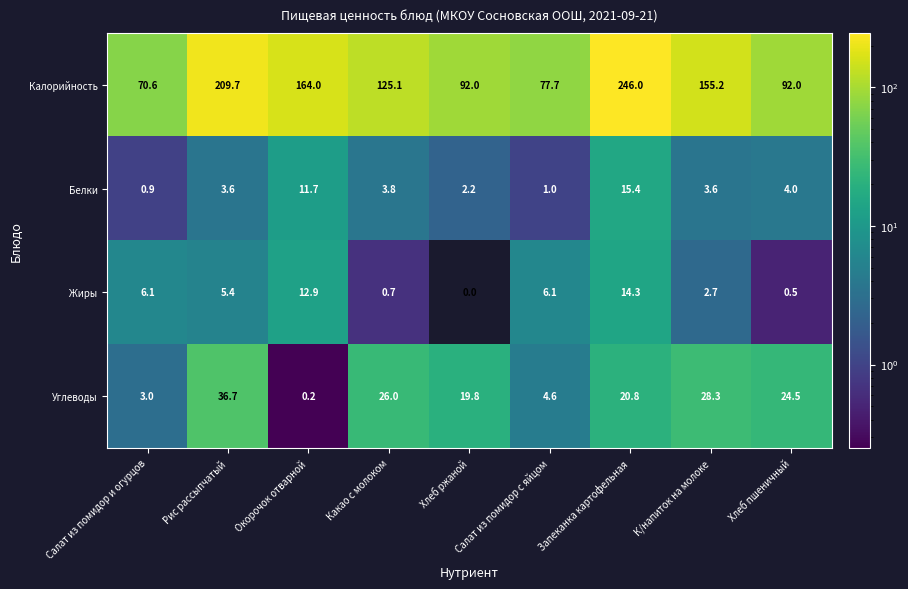

Where does the Углеводы series first go above 20?

Рис рассыпчатый